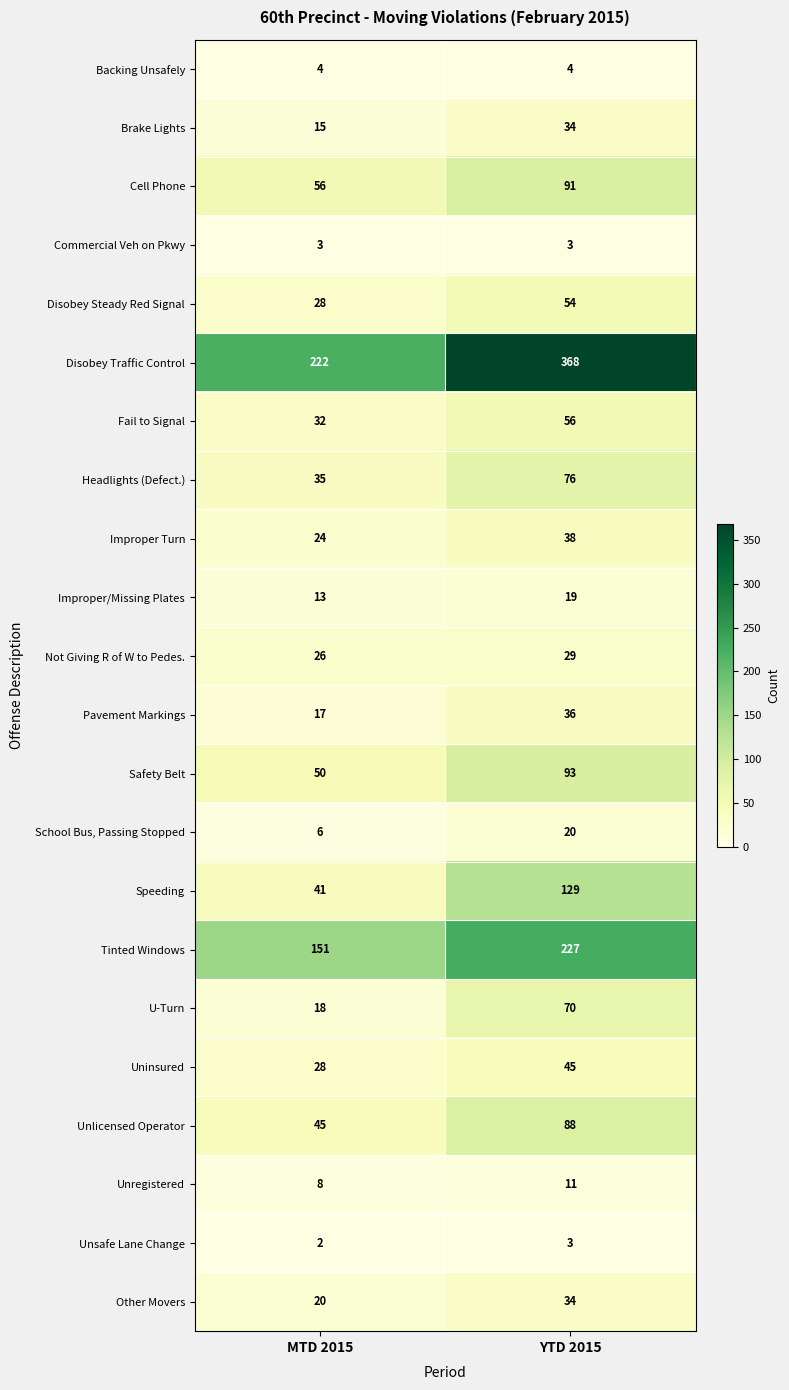

Rank the categories by Other Movers value from lowest to highest.

MTD 2015, YTD 2015